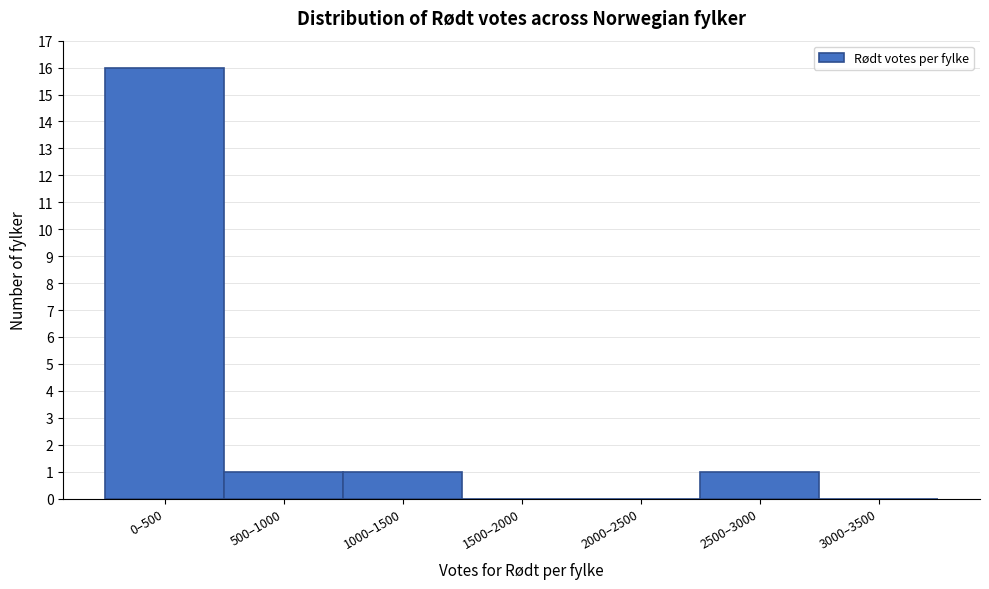

Reading right to left, list all the values displayed in this chart.

3000–3500=0	2500–3000=1	2000–2500=0	1500–2000=0	1000–1500=1	500–1000=1	0–500=16